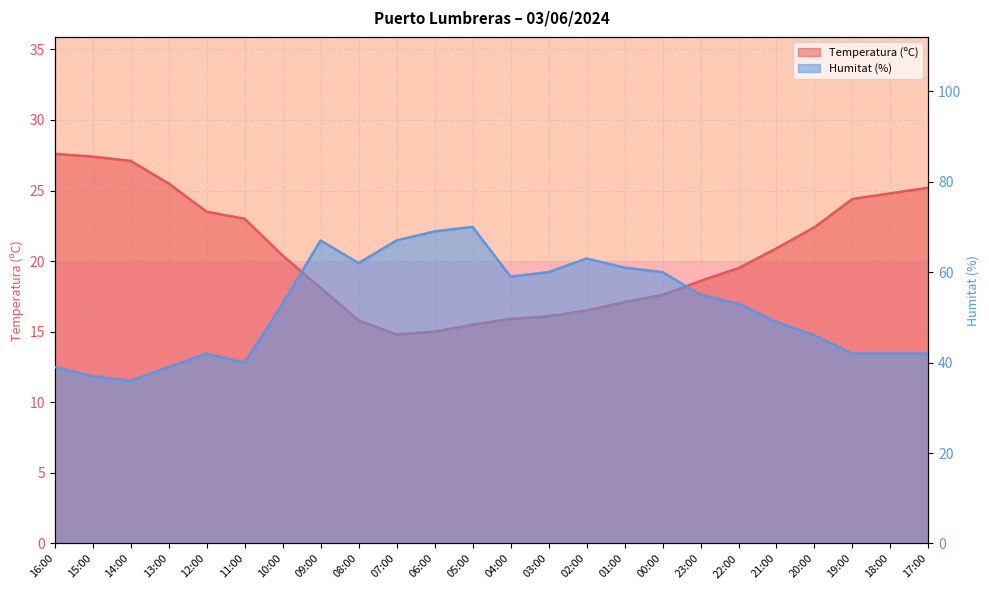

How many data points in Temperatura (ºC) are less than 20?

12